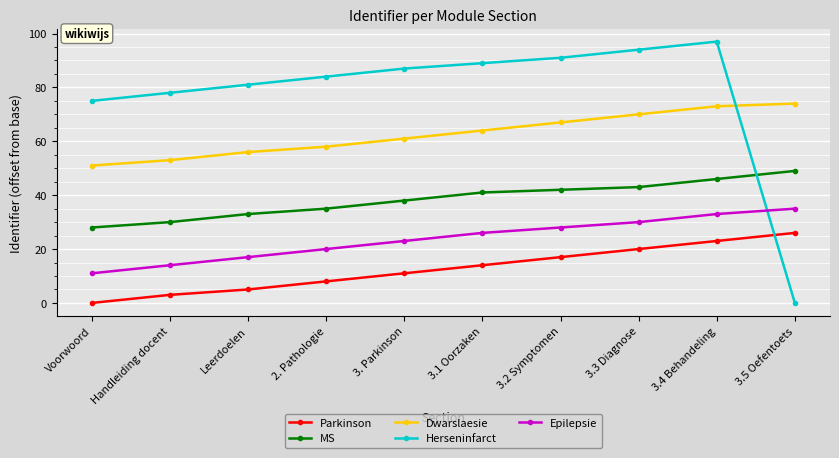

How many lines are shown in the chart?

5